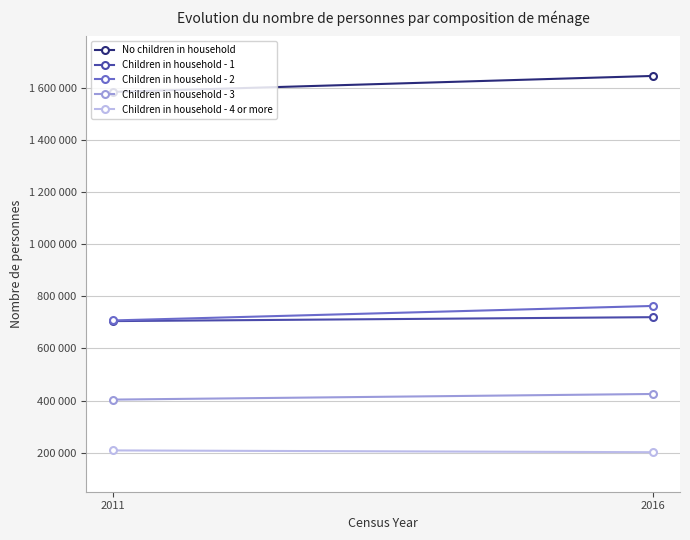

What are all the series names shown in the legend?

No children in household, Children in household - 1, Children in household - 2, Children in household - 3, Children in household - 4 or more